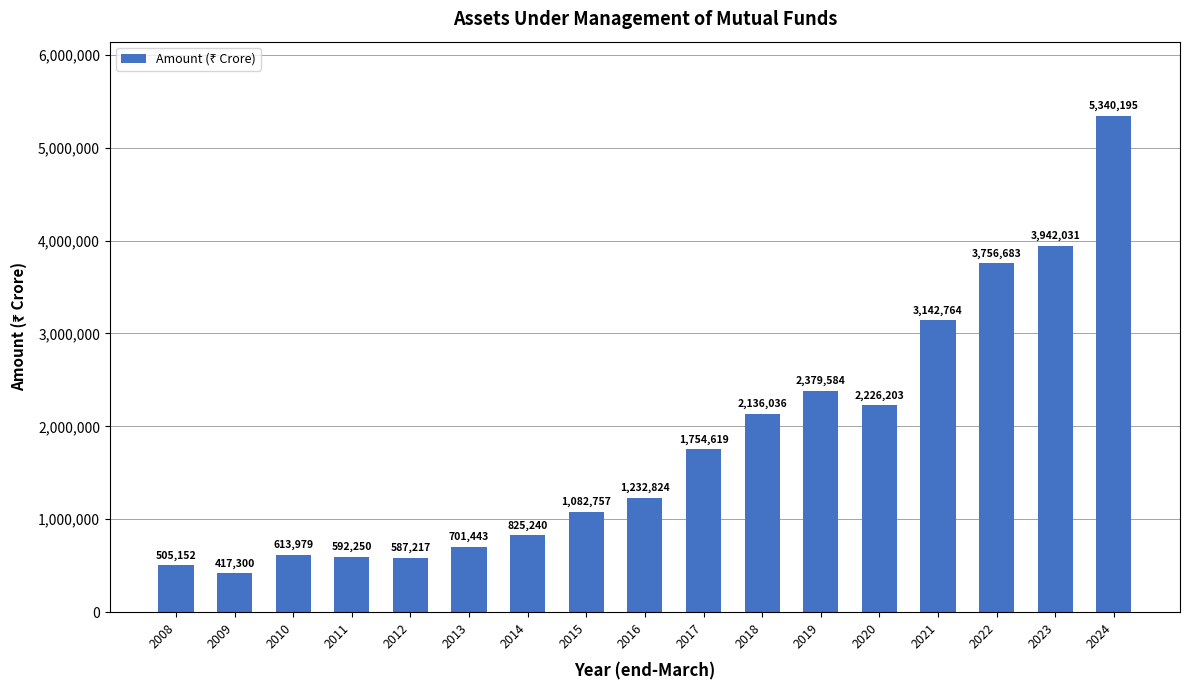

Which has a higher value, 2012 or 2019?

2019